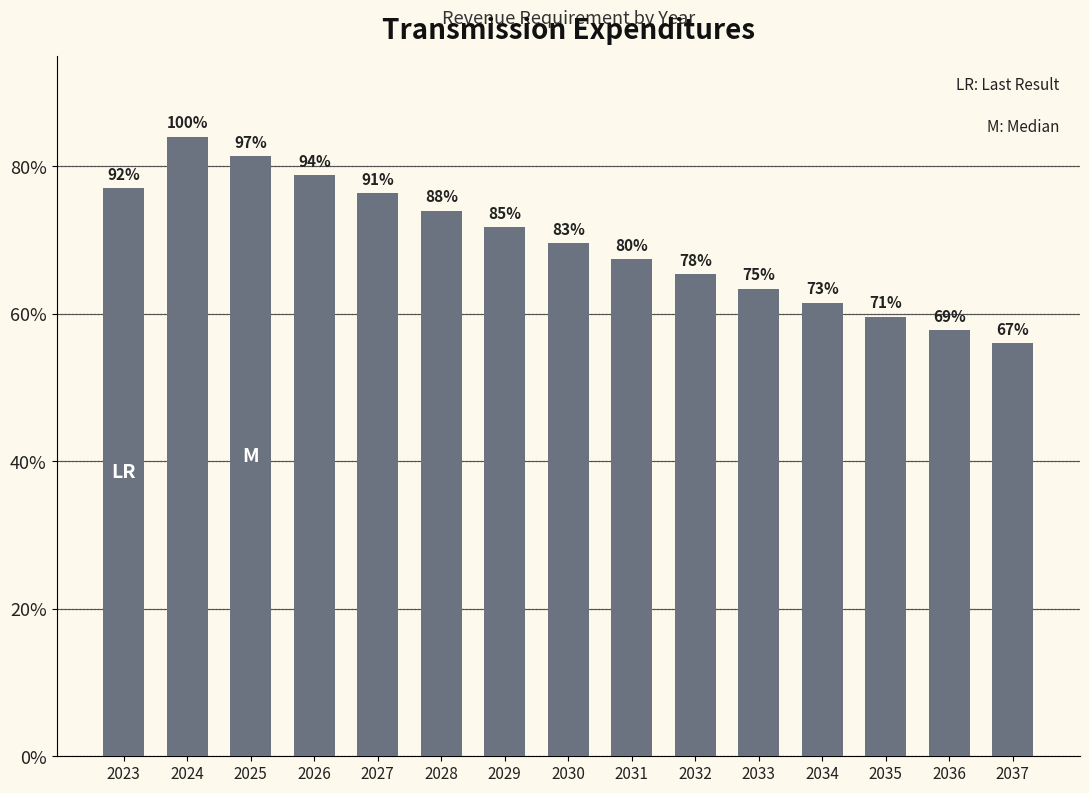

What is the value of the 3rd bar from the left?

813340.7